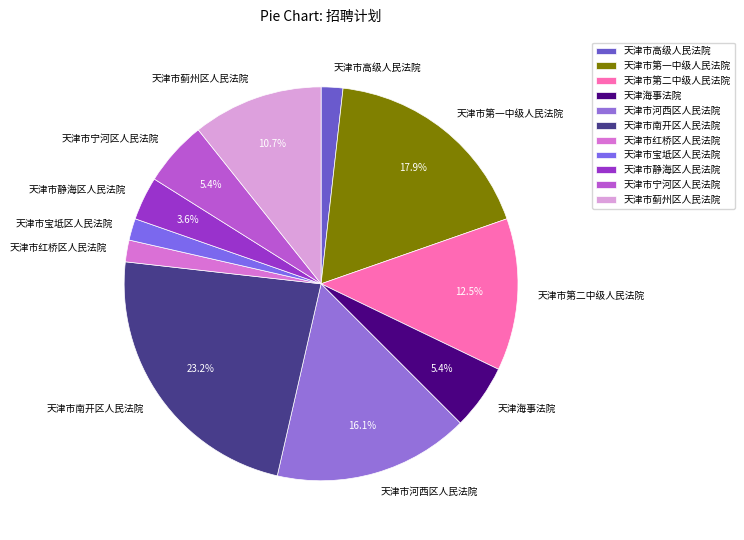

Between 天津市南开区人民法院 and 天津市第一中级人民法院, which is larger?

天津市南开区人民法院